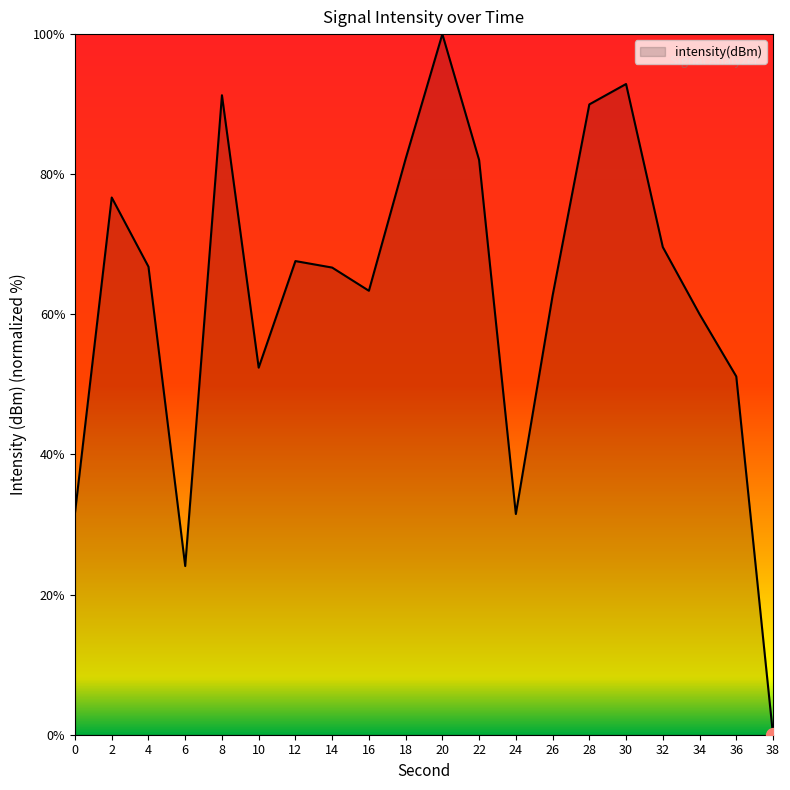

What is the sum of all values?

1262.6